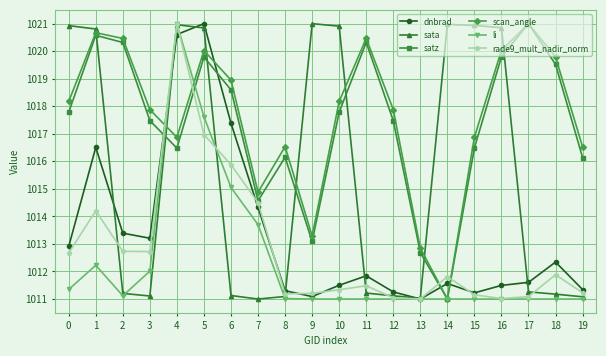

True or false: sata and li intersect in this chart.

True